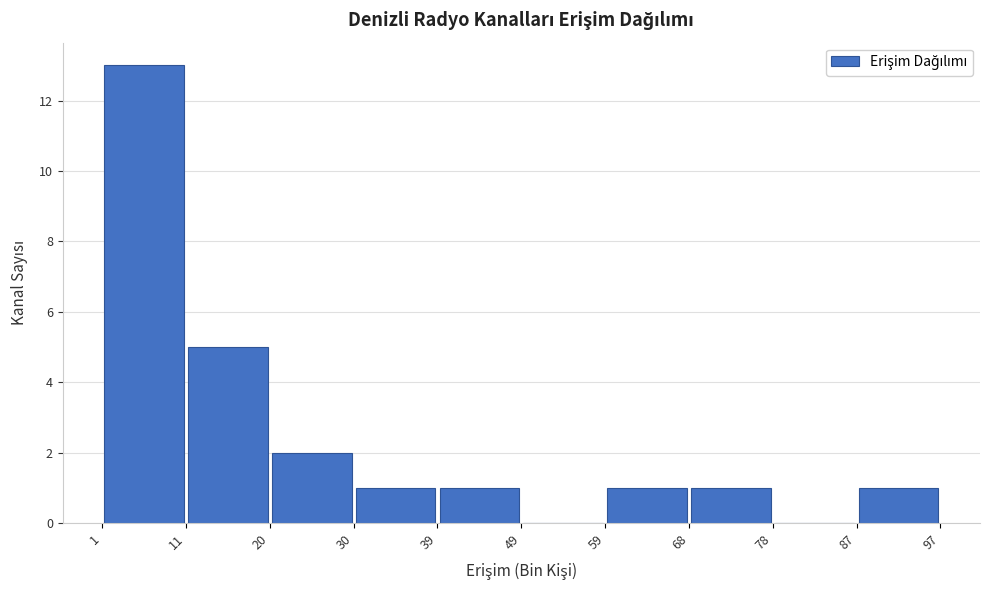

Reading left to right, list every bar in this chart as the range it spans on the x-axis followed by its height. The values are not printed on the chart, so give them approximately, as read against the axis.

1 to 11: 13
11 to 20: 5
20 to 30: 2
30 to 39: 1
39 to 49: 1
49 to 59: 0
59 to 68: 1
68 to 78: 1
78 to 87: 0
87 to 97: 1